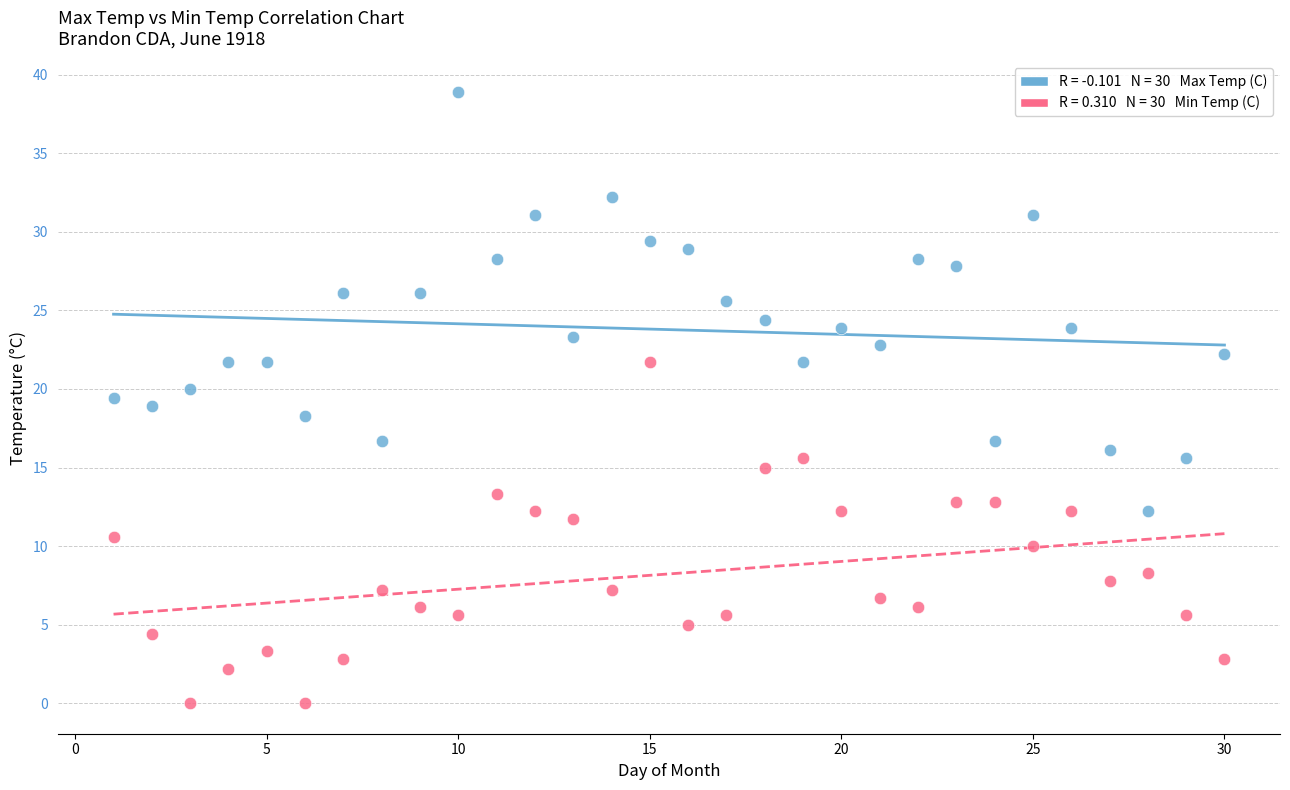

Across all data points, what is the range of X values (max minus min)?

29.0